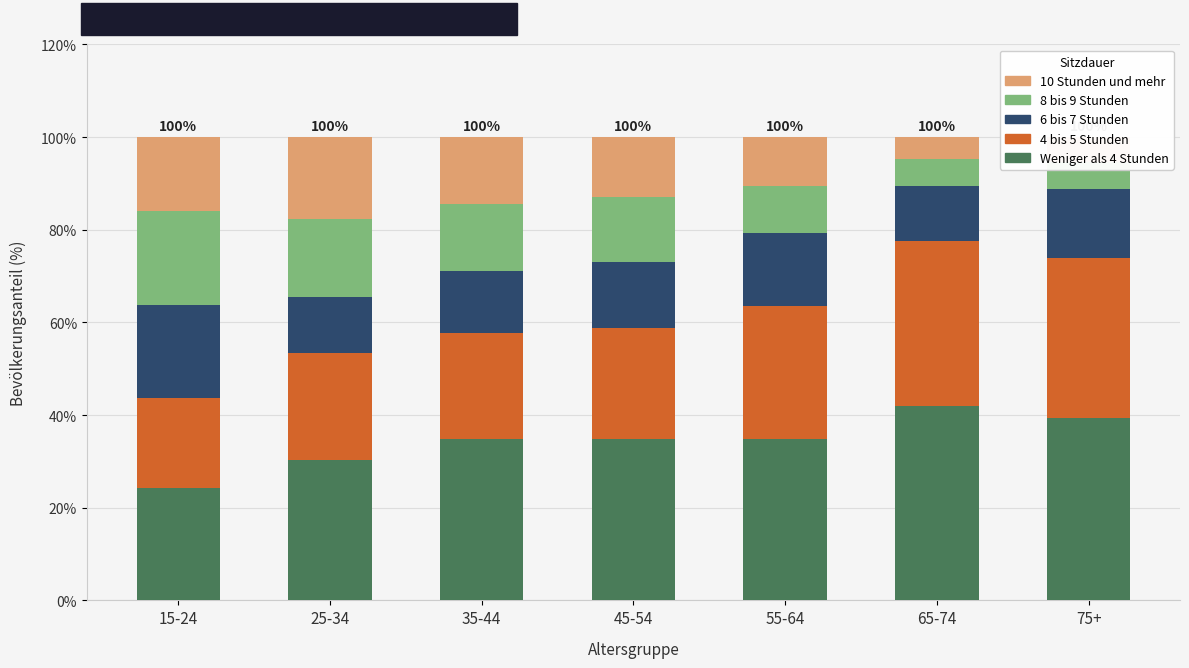

How many data points in 6 bis 7 Stunden are less than 14?

3